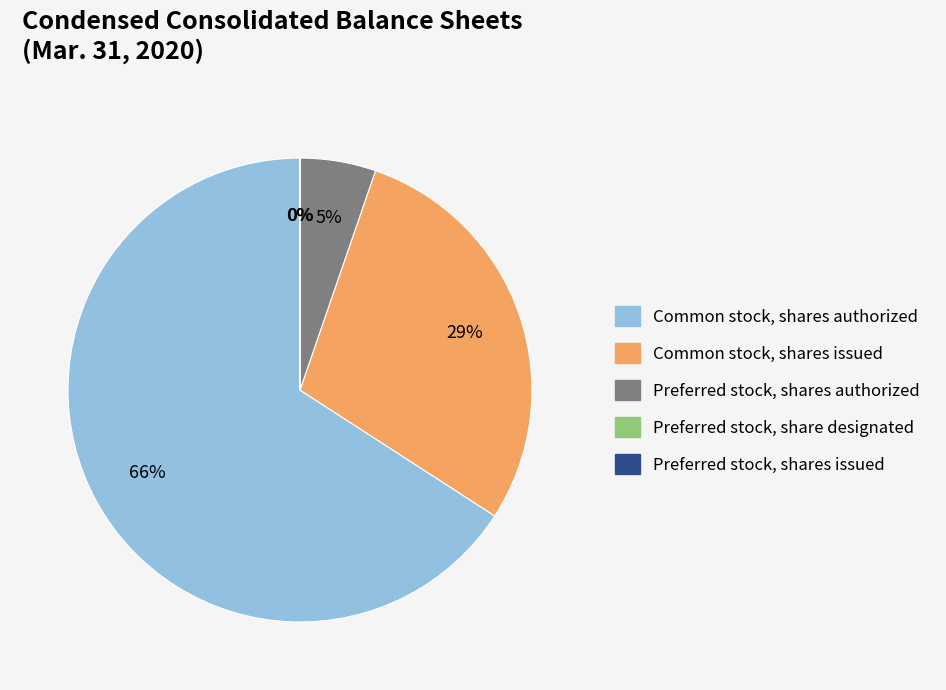

What is the largest slice in the pie chart?

Common stock, shares authorized